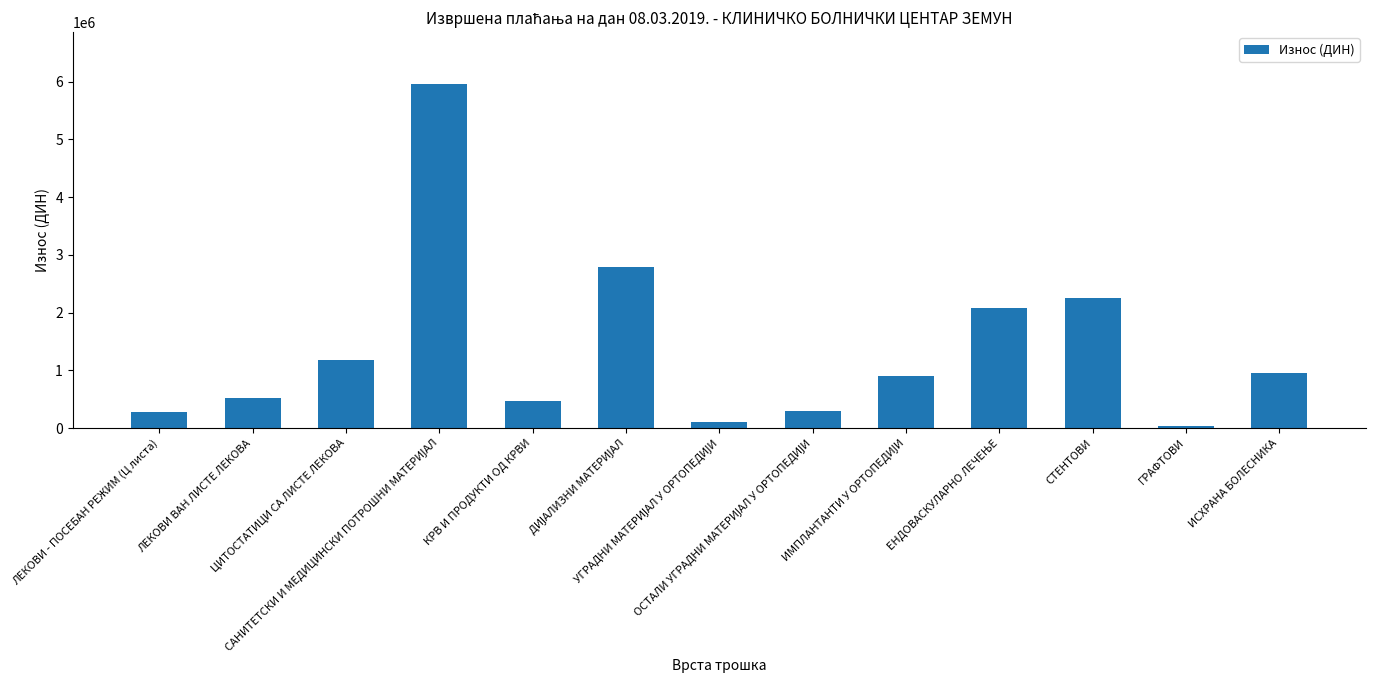

What is the value of the 9th bar from the left?

895840.0